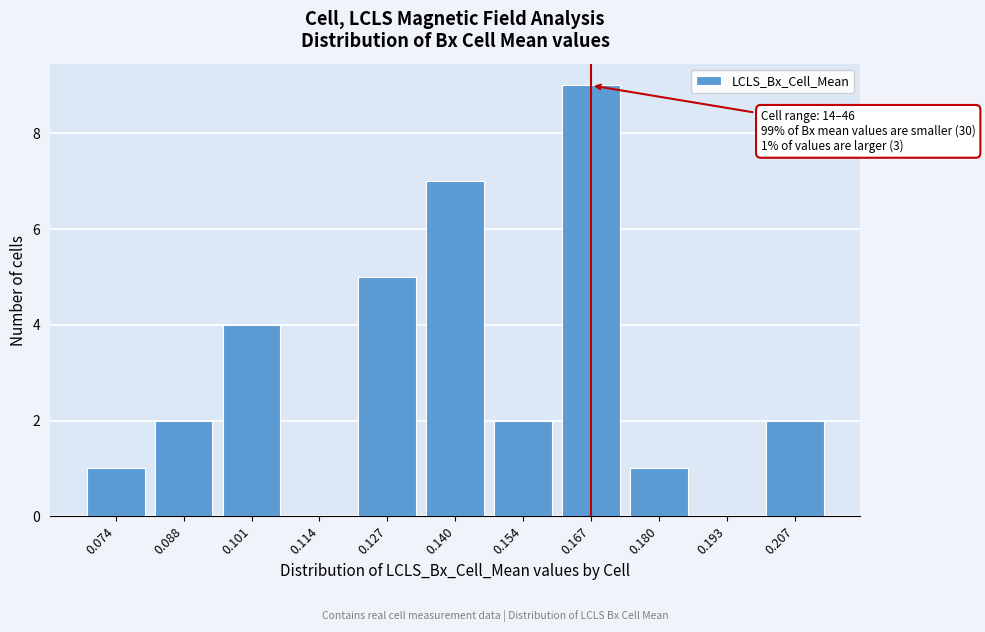

Reading left to right, transcribe all the data shown in this chart.

0.074=1	0.088=2	0.101=4	0.114=0	0.127=5	0.140=7	0.154=2	0.167=9	0.180=1	0.193=0	0.207=2